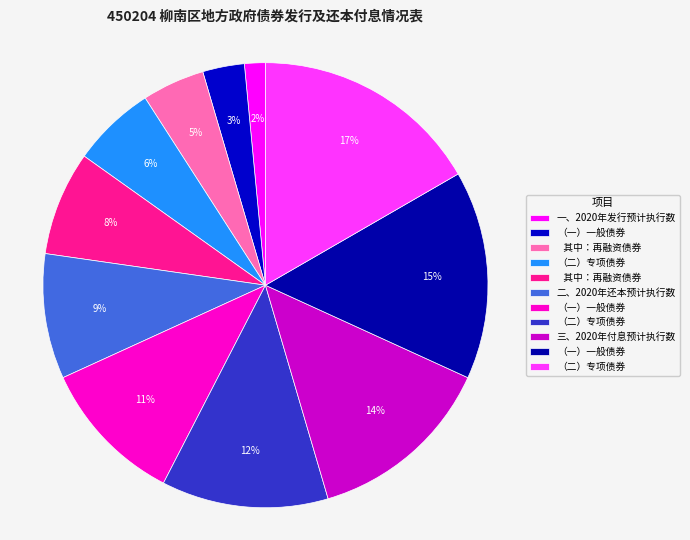

To the nearest percent, what is the difference between the largest and smallest slice percentages?

15%